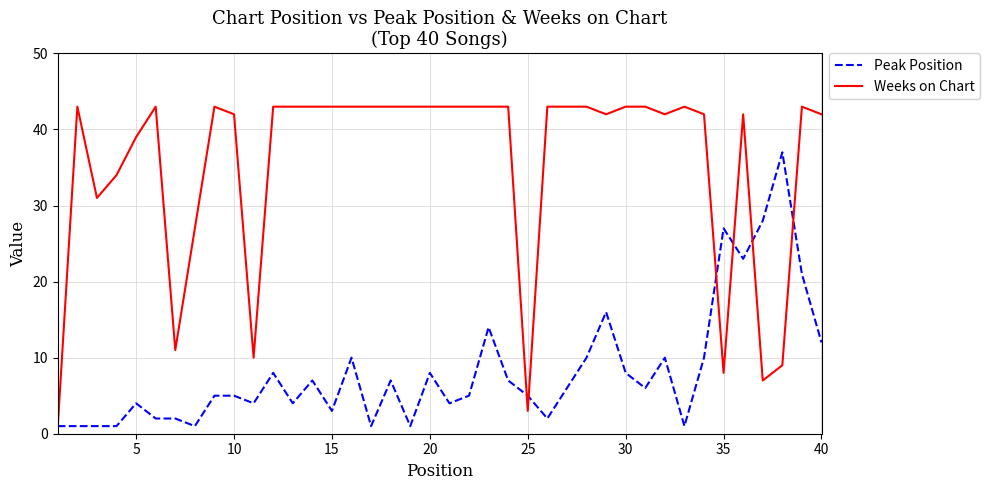

After their last crossing, which series has the higher values: Peak Position or Weeks on Chart?

Weeks on Chart